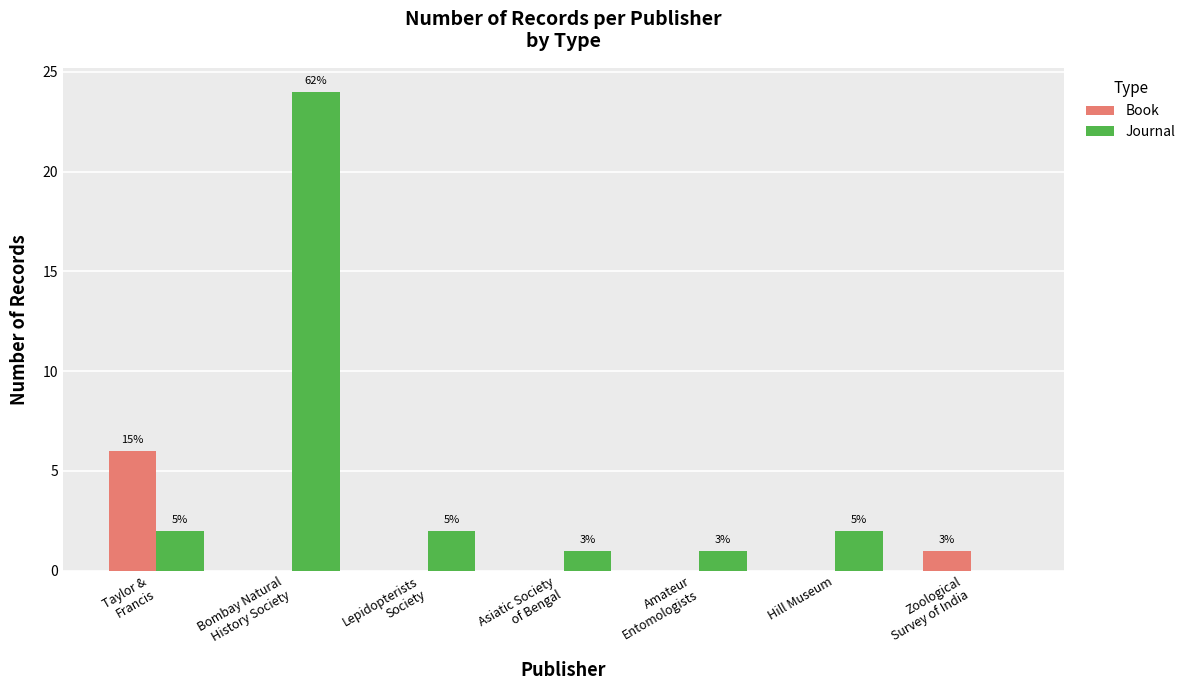

Rank the categories by Book value from lowest to highest.

Bombay Natural
History Society, Lepidopterists
Society, Asiatic Society
of Bengal, Amateur
Entomologists, Hill Museum, Zoological
Survey of India, Taylor &
Francis